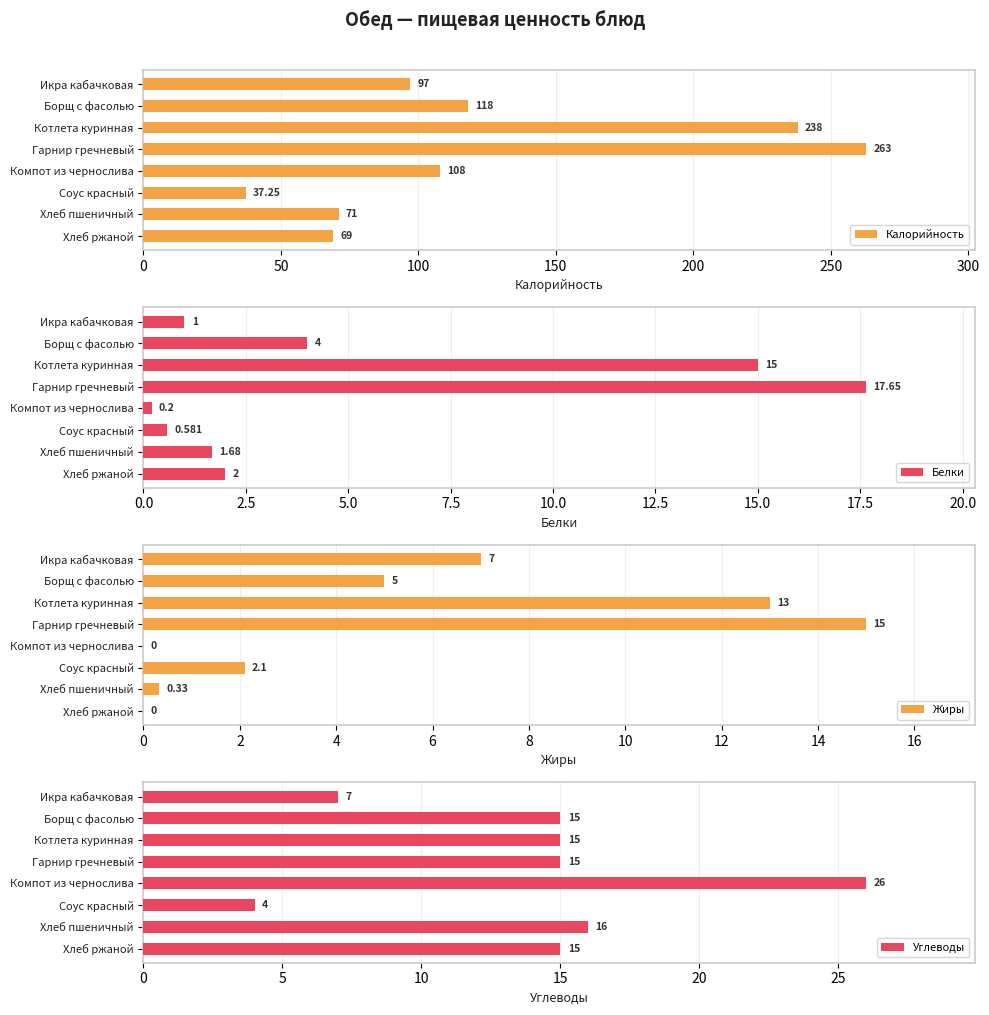

What is the maximum value for Белки?

17.6